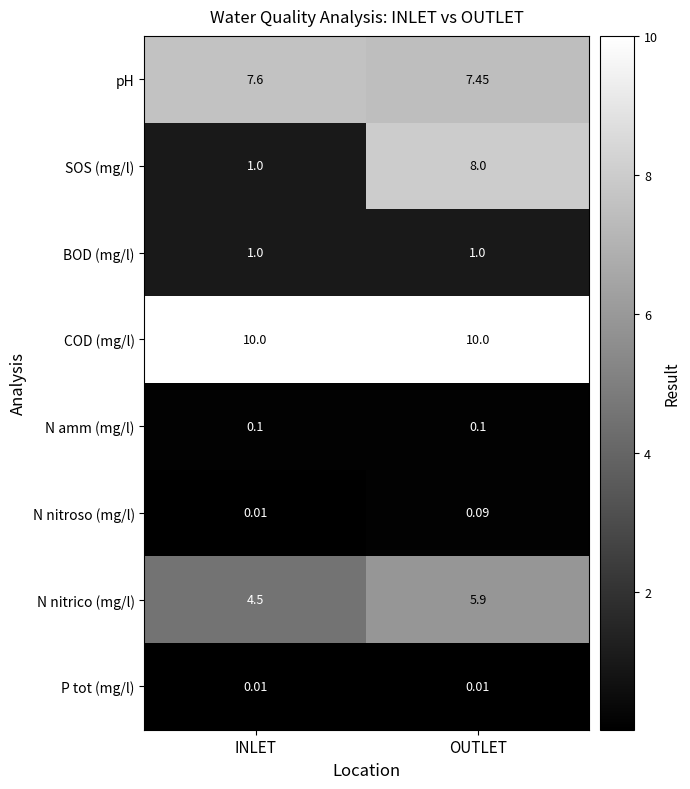

At which label is N nitrico (mg/l) closest to 5?

INLET